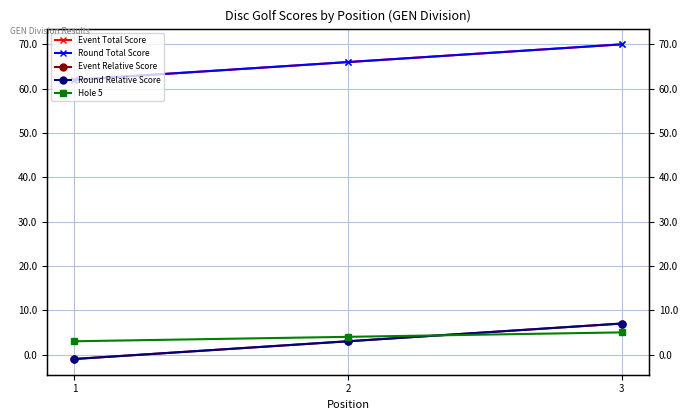

What is the difference between the Event Relative Score values at 2 and 3?

4